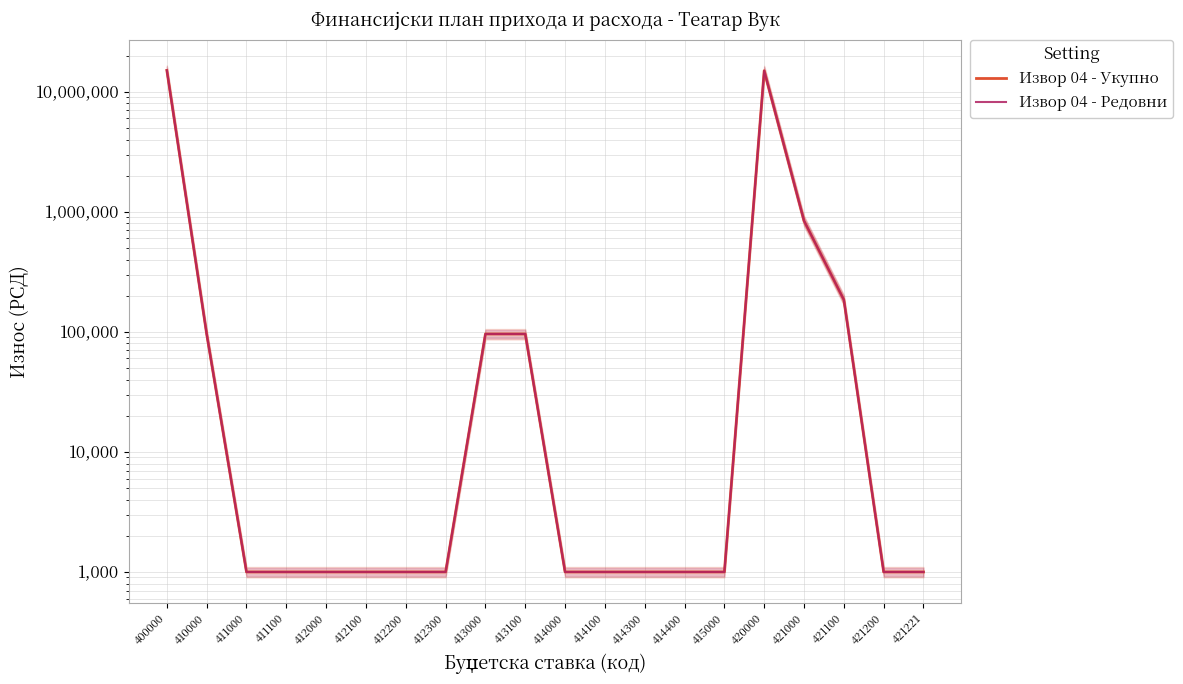

True or false: Извор 04 - Редовни and Извор 04 - Укупно intersect in this chart.

False